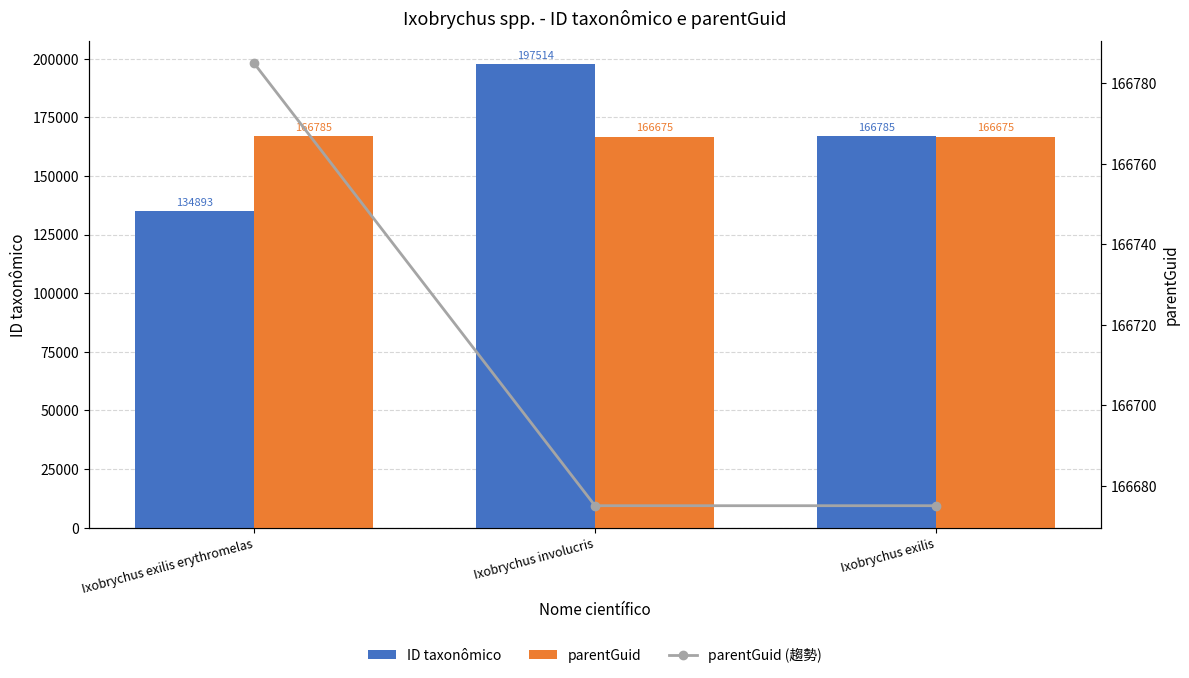

List the series in order of their peak value, highest first.

ID taxonômico, parentGuid, parentGuid (趨勢)